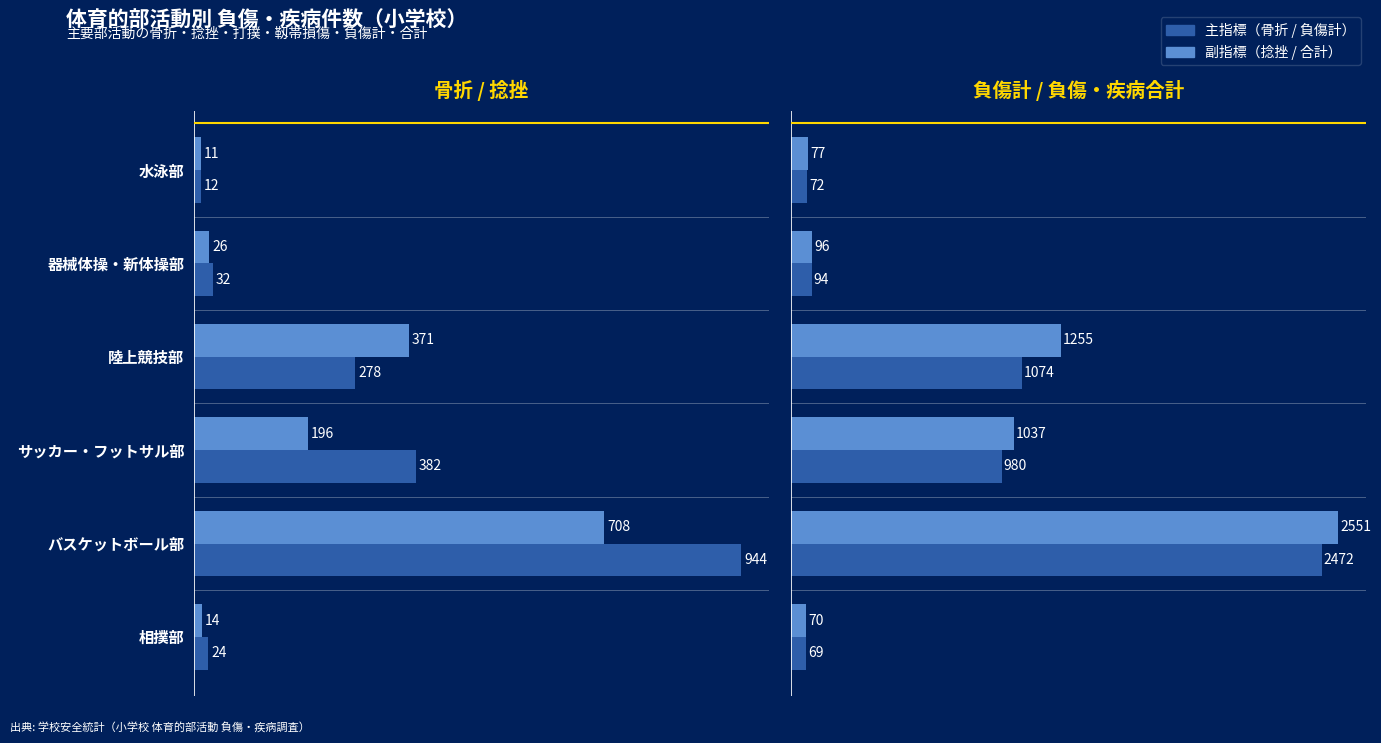

How many values in the 負傷・疾病合計 series exceed 1037?

2